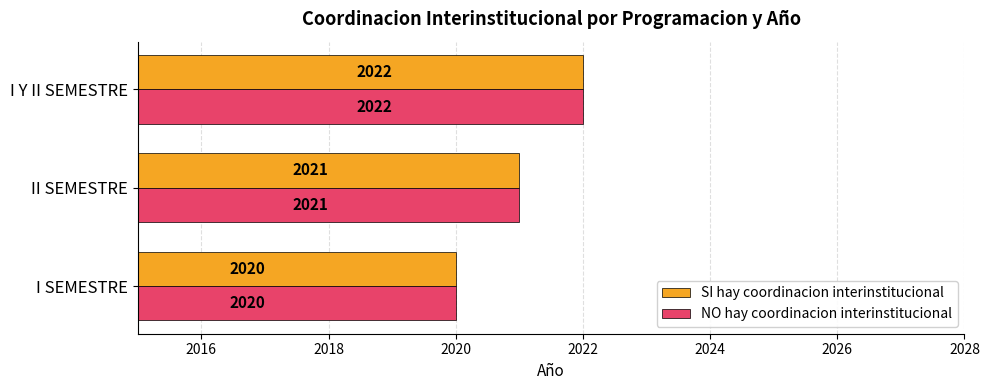

What is the difference between the second highest and minimum values in the SI hay coordinacion interinstitucional series?

1